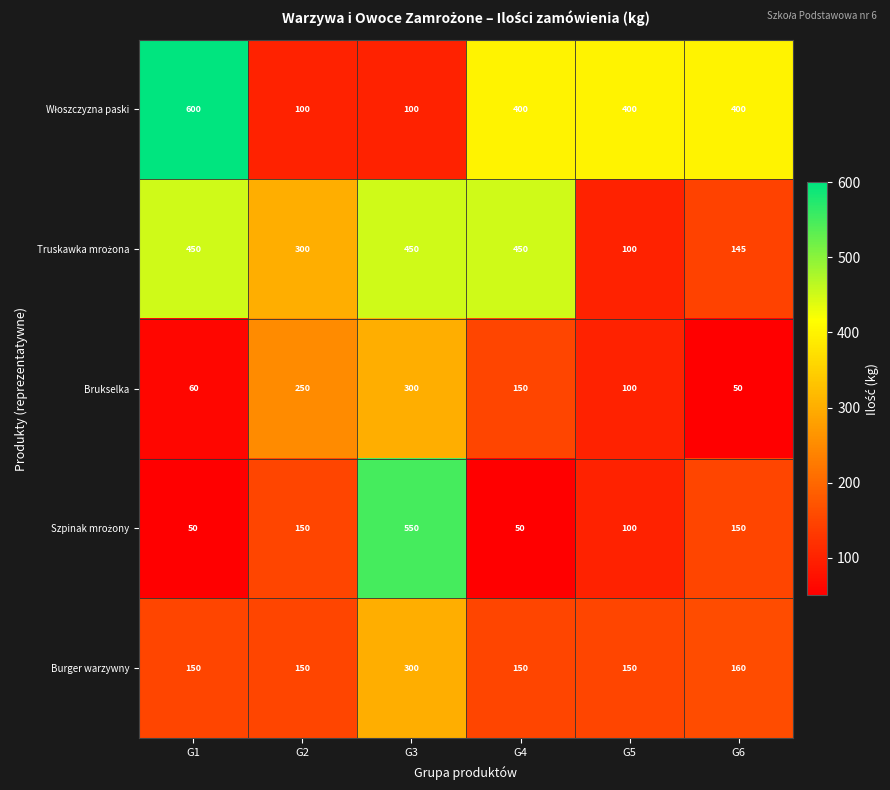

The Brukselka series shows 60 at G1. True or false?

True